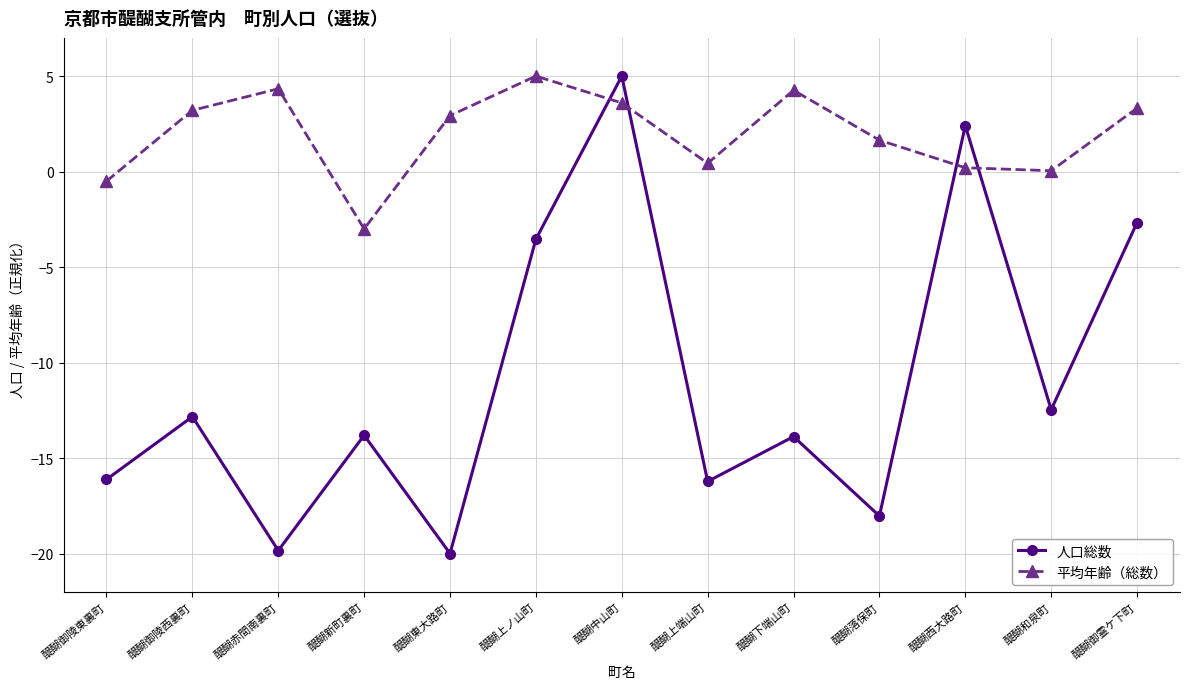

How many values in the 人口総数 series are below -13?

7